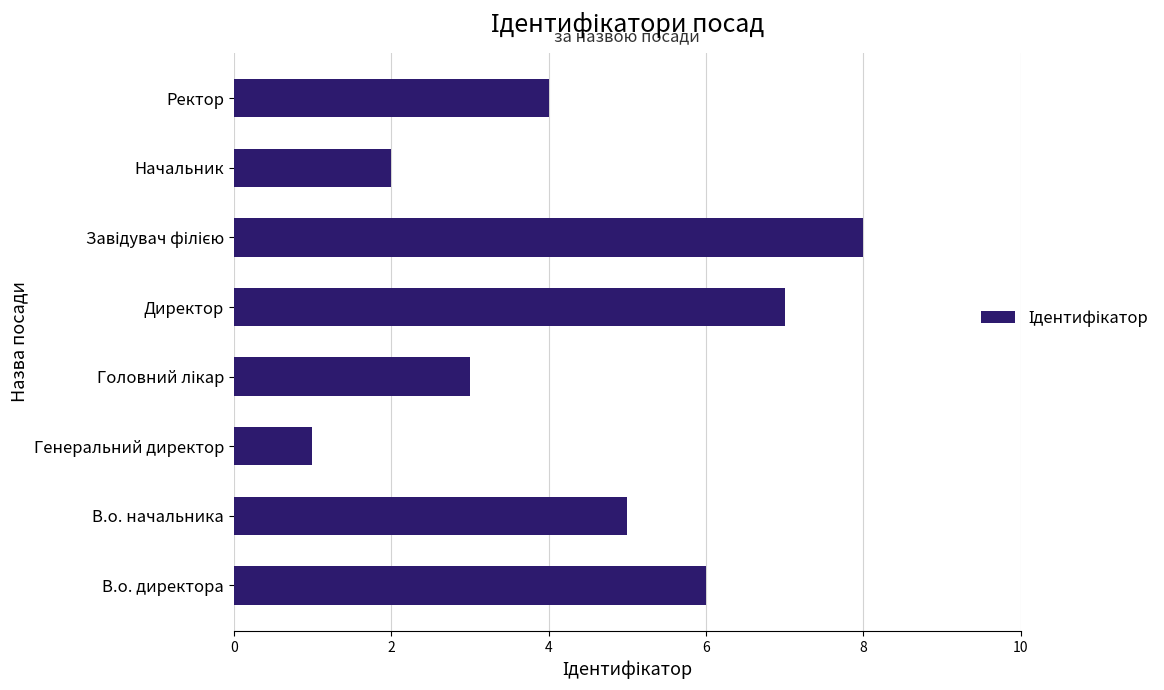

What is the sum of all values?

36